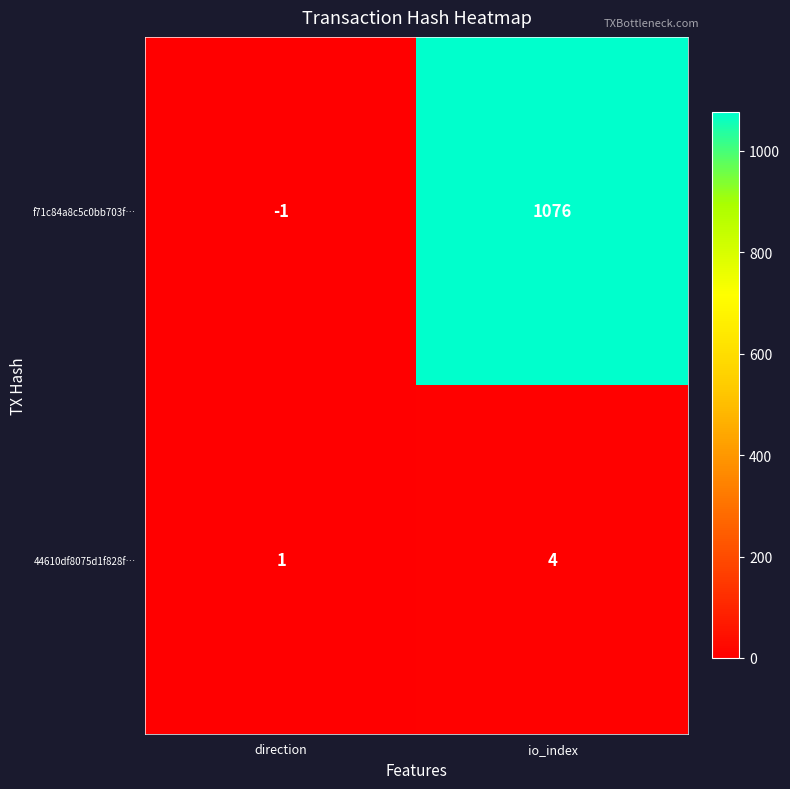

Which series has the widest spread of values?

f71c84a8c5c0bb703f…